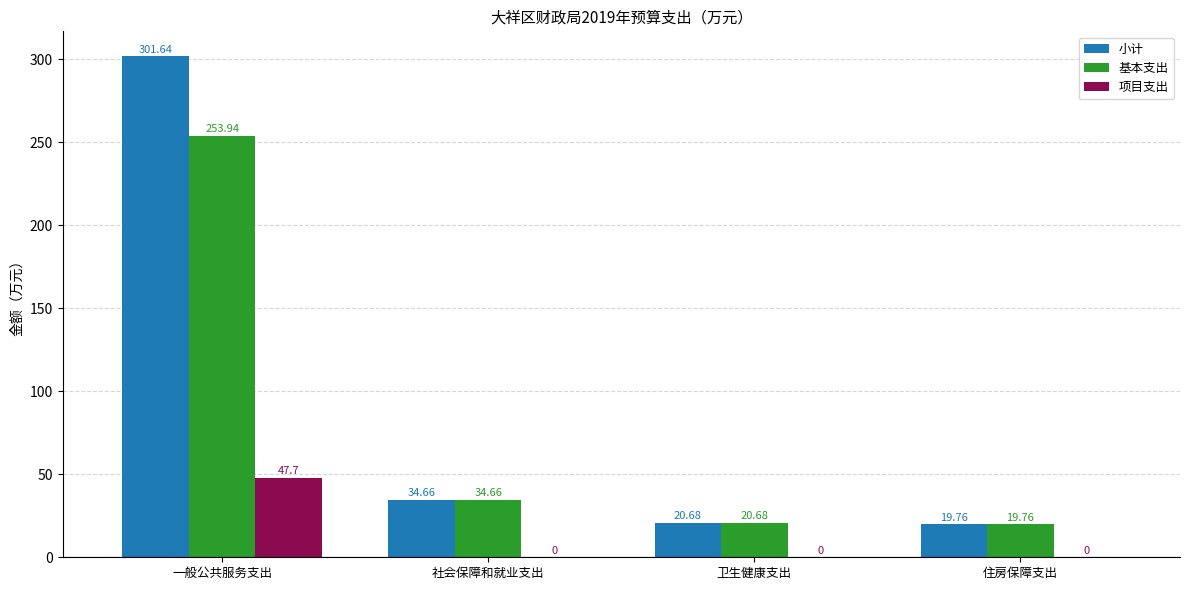

The 基本支出 series shows 253.9 at 一般公共服务支出. True or false?

True